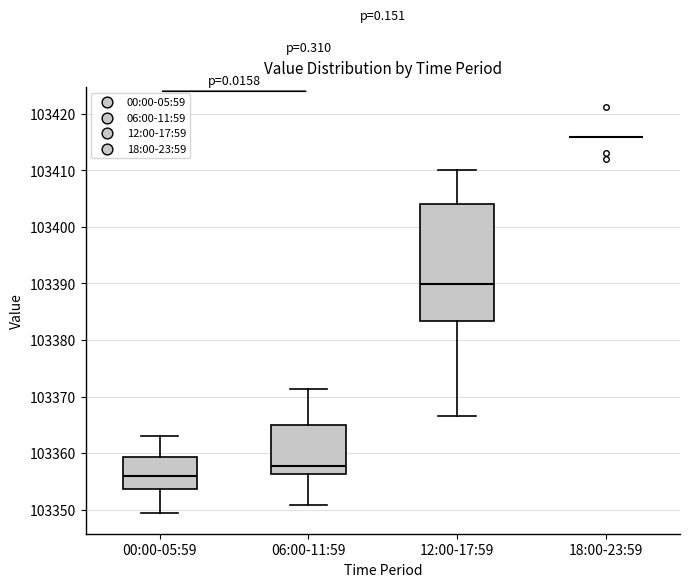

Which box is the tallest, from its lower edge to its upper edge?

12:00-17:59